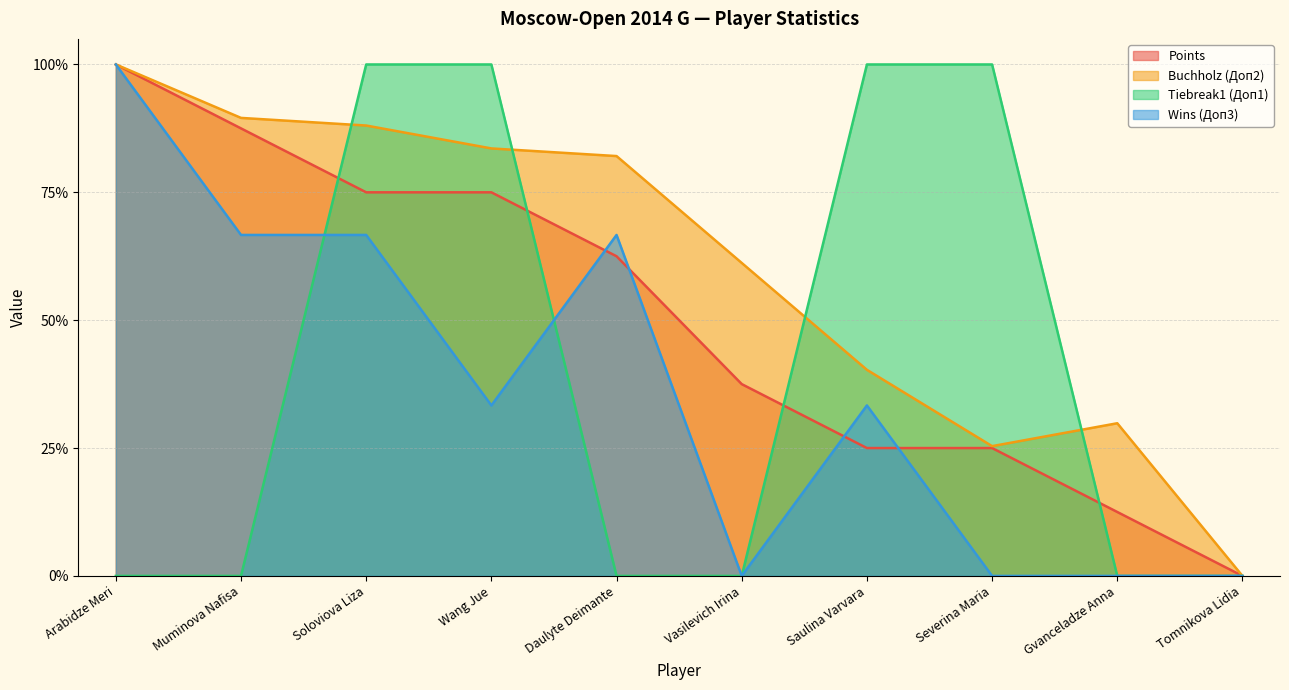

The value of Buchholz (Доп2) at Severina Maria is 0.4. True or false?

False